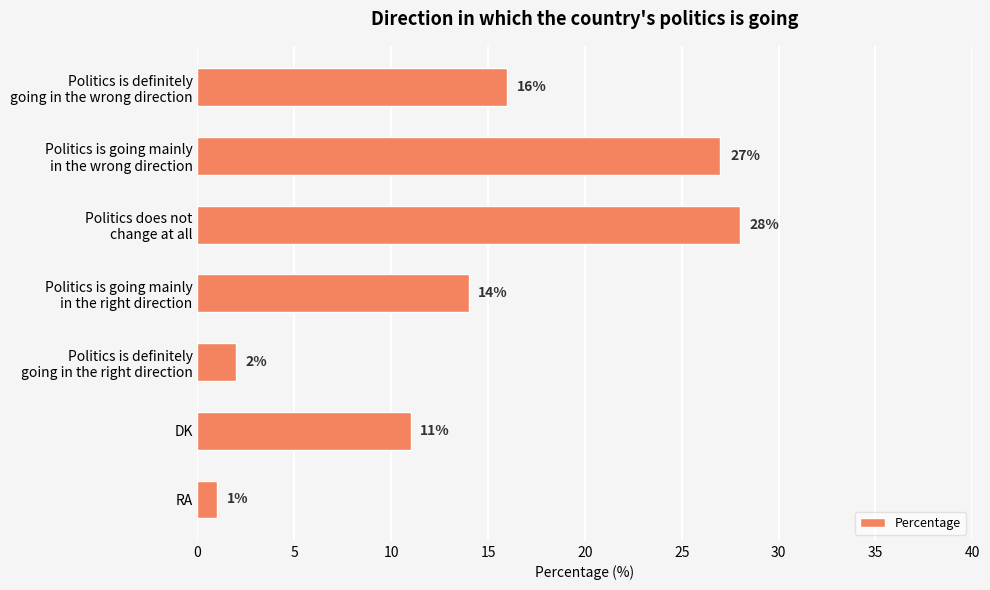

At which category does the chart reach its minimum across all series?

RA